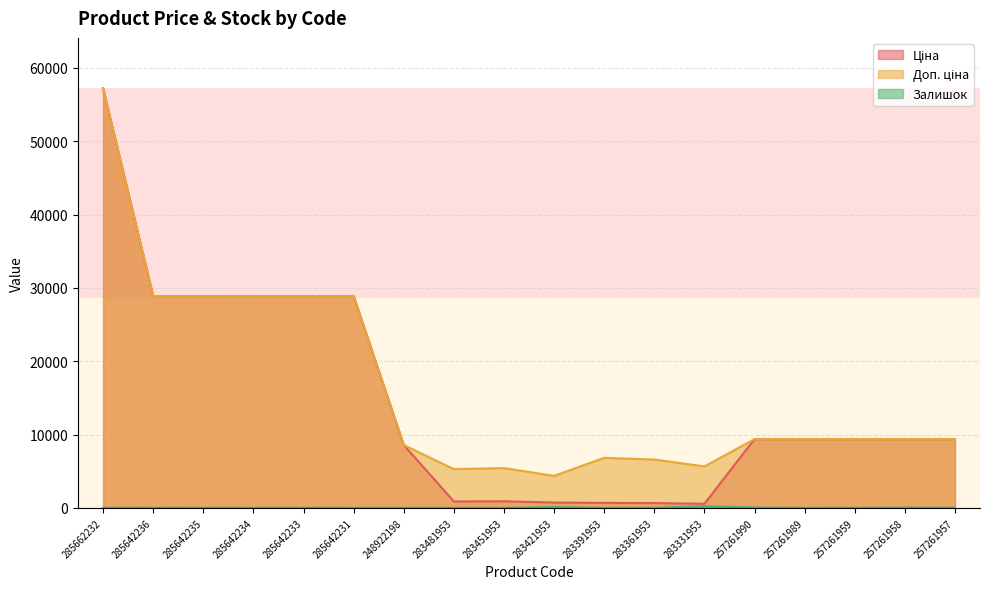

What are all the series names shown in the legend?

Ціна, Доп. ціна, Залишок